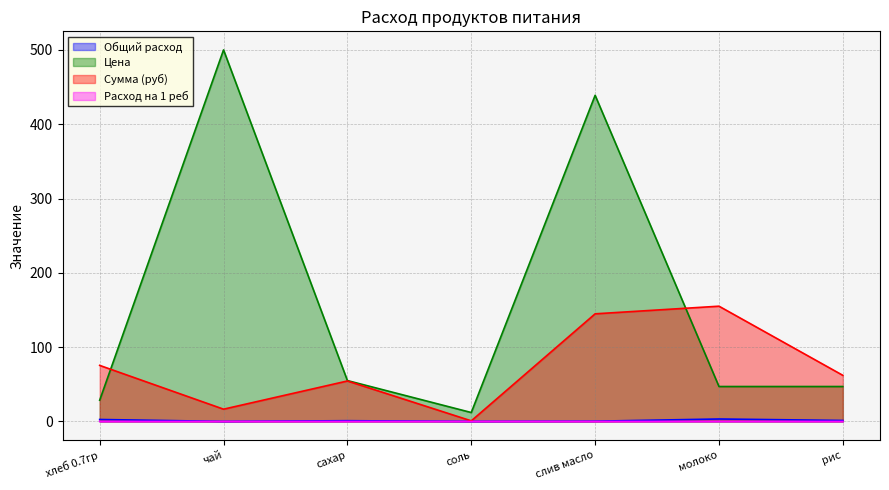

True or false: Общий расход has a value of 2.6 at хлеб 0.7гр.

True